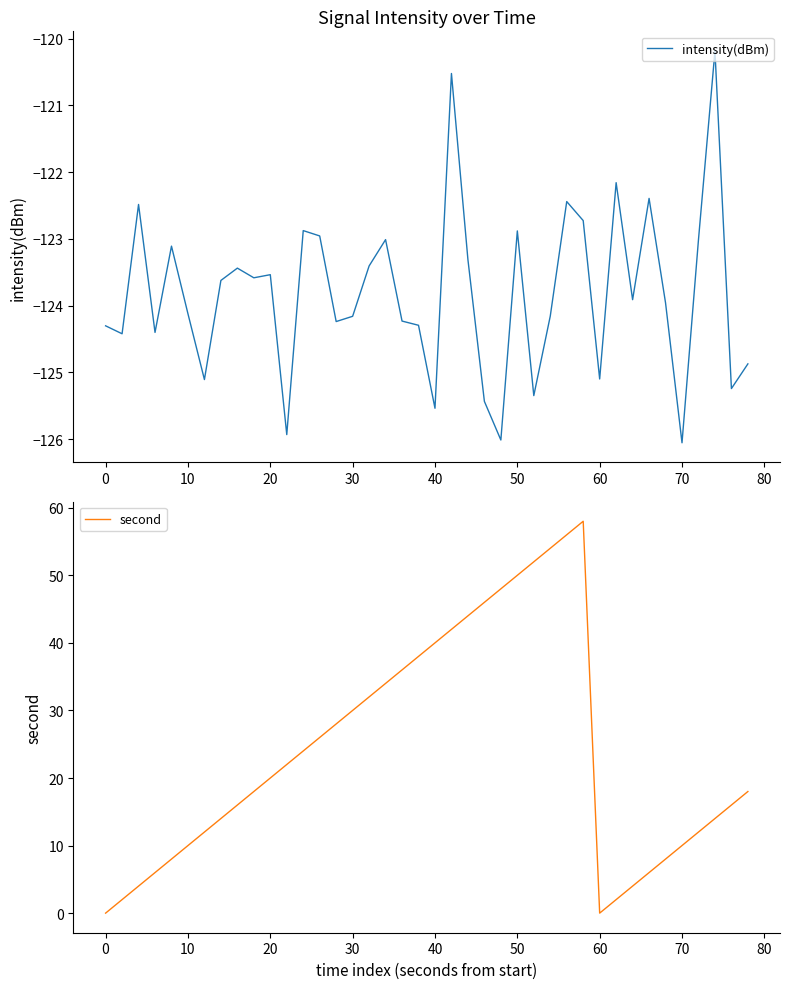

True or false: second and intensity(dBm) intersect in this chart.

False